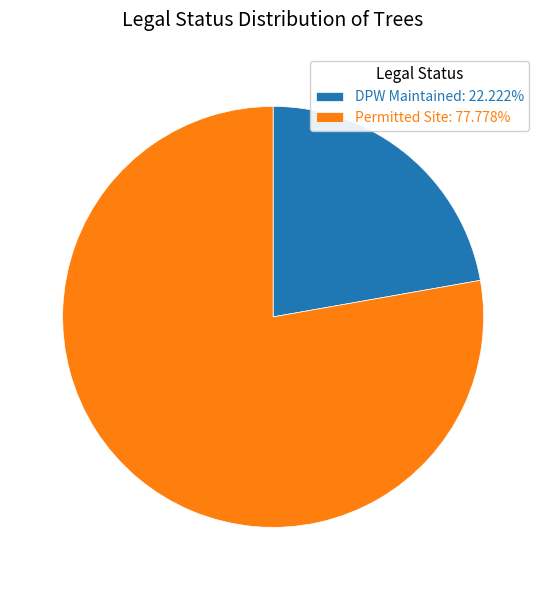

Approximately how many times larger is the value at Permitted Site: 77.778% compared to DPW Maintained: 22.222%?

3.5